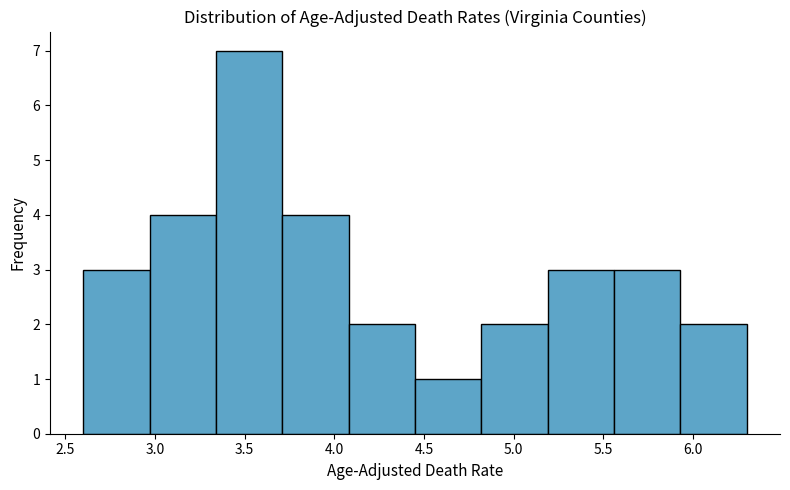

Which range on the x-axis has the tallest bar?

3.34 to 3.71